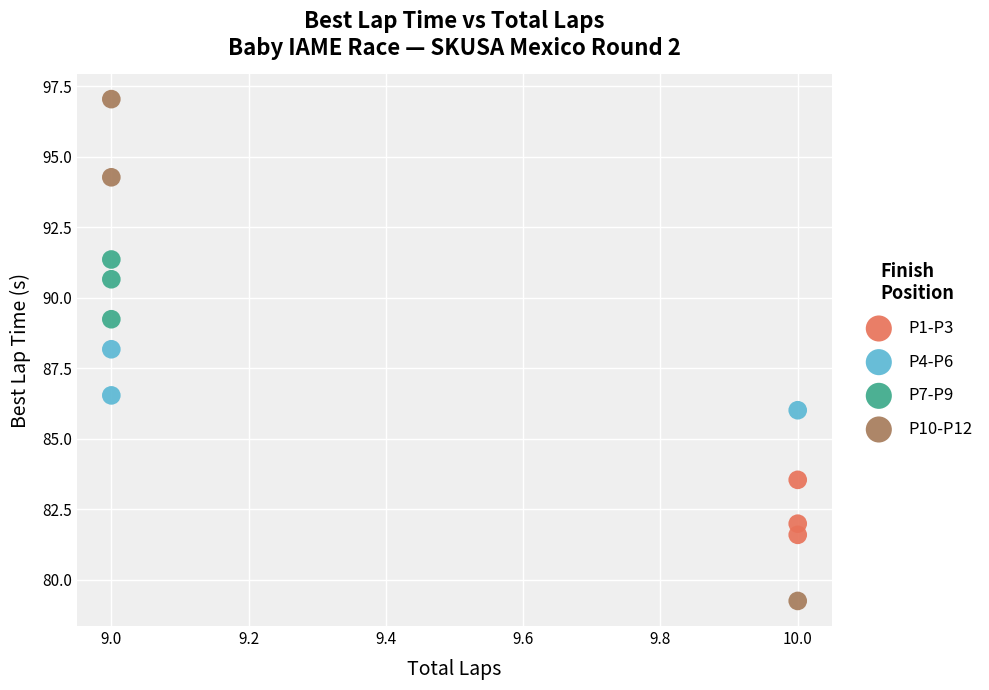

Which series reaches the maximum Y coordinate?

P10-P12